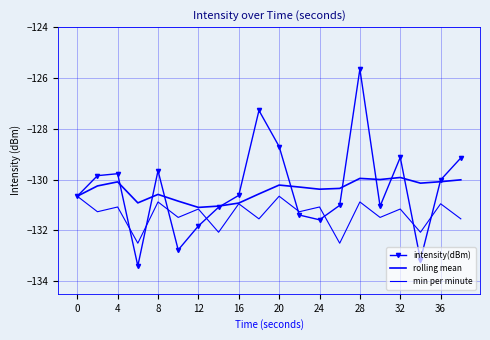

Where is the first local maximum for min per minute?

4